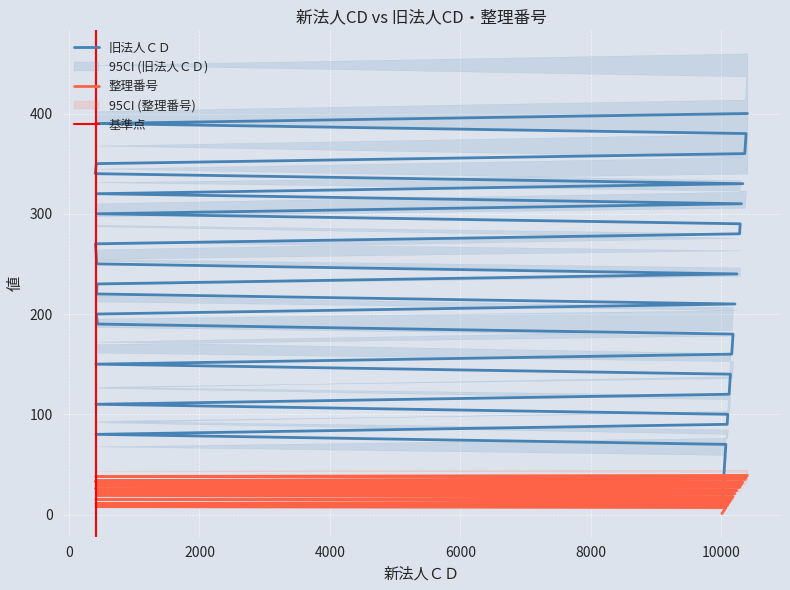

Reading left to right, list all the values displayed in this chart.

旧法人ＣＤ: 10	20	30	40	50	60	70	80	90	100	110	120	130	140	150	160	170	180	190	200	210	220	230	240	250	270	280	290	300	310	320	330	340	350	360	370	380	390	400
整理番号: 1	2	3	4	5	6	7	8	9	10	11	12	13	14	15	16	17	18	19	20	21	22	23	24	25	26	27	28	29	30	31	32	33	34	35	36	37	38	39